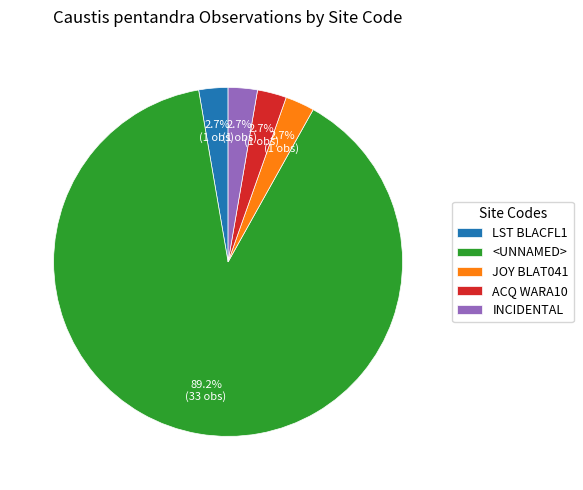

Count the number of slices in the pie.

5